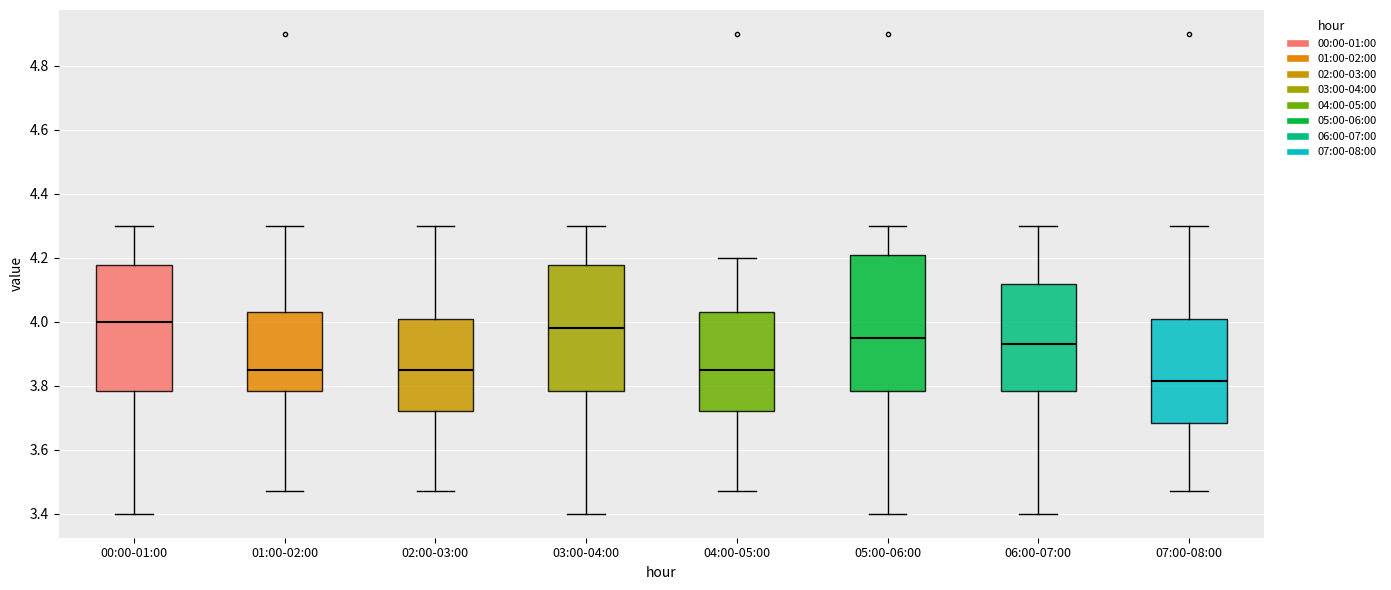

Reading left to right, read every box against the y-axis: the position of its median line, the range the box covers, and the ends of its whiskers. The values are not printed on the chart, so give them approximately, as read against the axis.

00:00-01:00: median 4.00, box 3.78 to 4.18, whiskers 3.40 to 4.30
01:00-02:00: median 3.86, box 3.78 to 4.04, whiskers 3.48 to 4.30
02:00-03:00: median 3.86, box 3.72 to 4.00, whiskers 3.48 to 4.30
03:00-04:00: median 3.98, box 3.78 to 4.18, whiskers 3.40 to 4.30
04:00-05:00: median 3.86, box 3.72 to 4.04, whiskers 3.48 to 4.20
05:00-06:00: median 3.96, box 3.78 to 4.20, whiskers 3.40 to 4.30
06:00-07:00: median 3.94, box 3.78 to 4.12, whiskers 3.40 to 4.30
07:00-08:00: median 3.82, box 3.68 to 4.00, whiskers 3.48 to 4.30